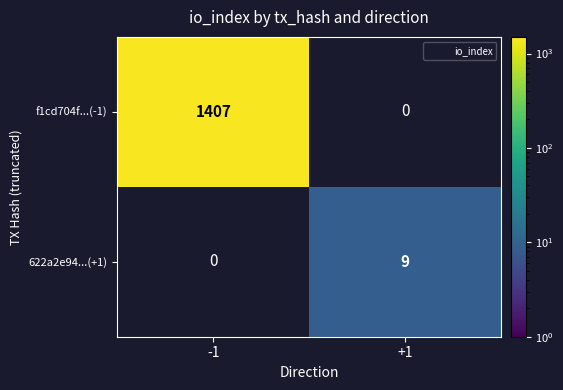

Which label corresponds to the largest value in the chart?

-1